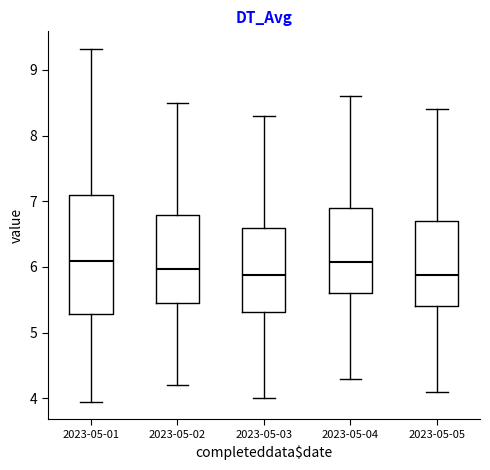

Comparing the boxes themselves (not the whiskers), which one is the tallest?

2023-05-01